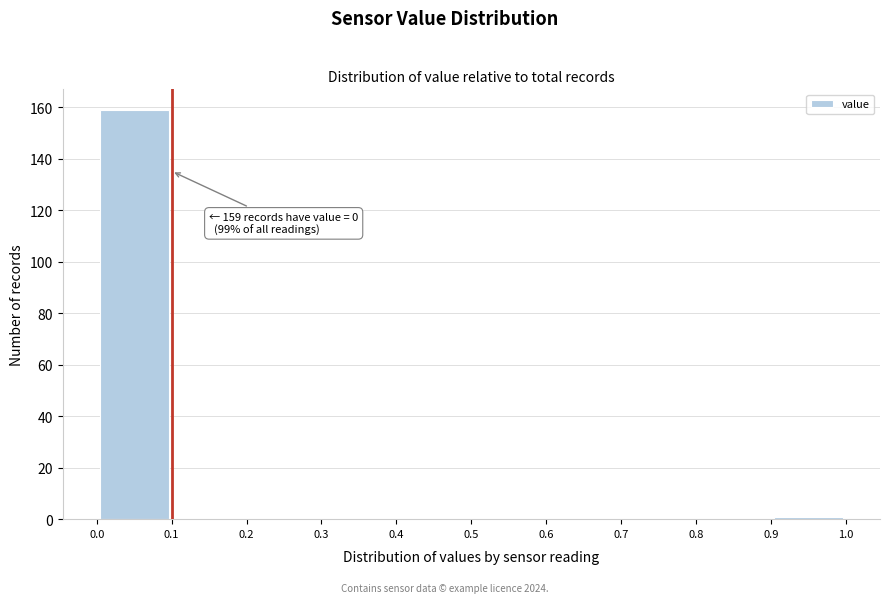

Over which range of the x-axis is the bar tallest?

0.0 to 0.1